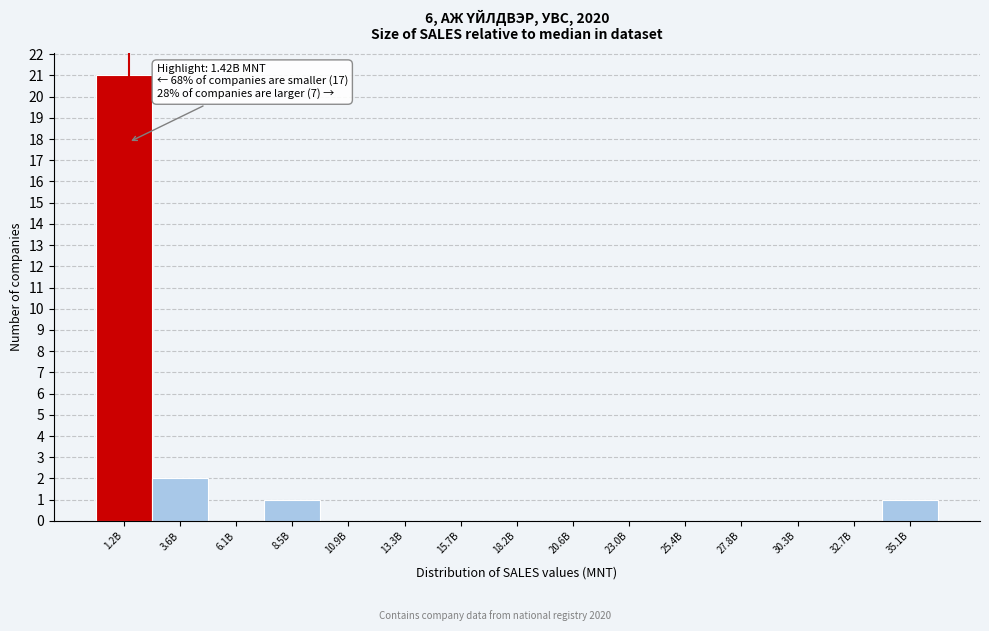

Reading left to right, transcribe all the data shown in this chart.

1.2B=21	3.6B=2	6.1B=0	8.5B=1	10.9B=0	13.3B=0	15.7B=0	18.2B=0	20.6B=0	23.0B=0	25.4B=0	27.8B=0	30.3B=0	32.7B=0	35.1B=1